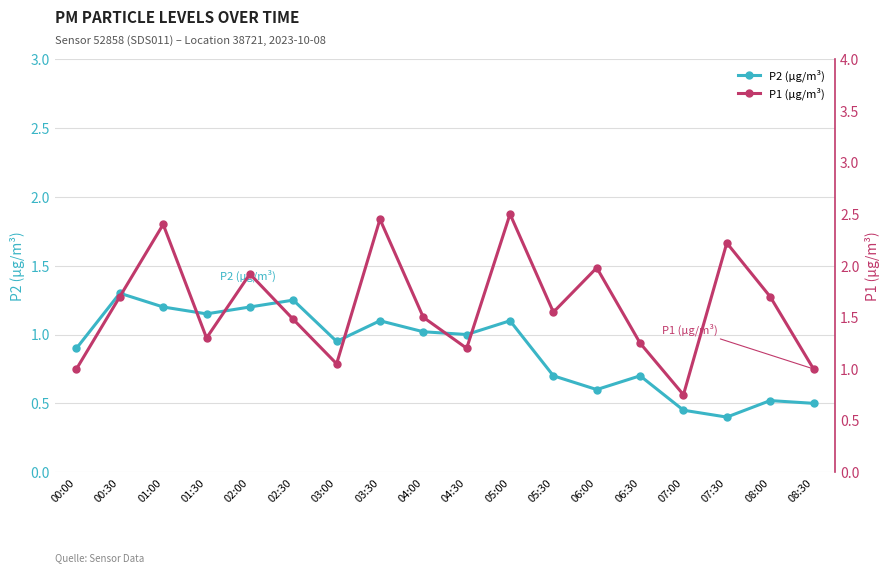

True or false: P1 (µg/m³) and P2 (µg/m³) intersect in this chart.

False